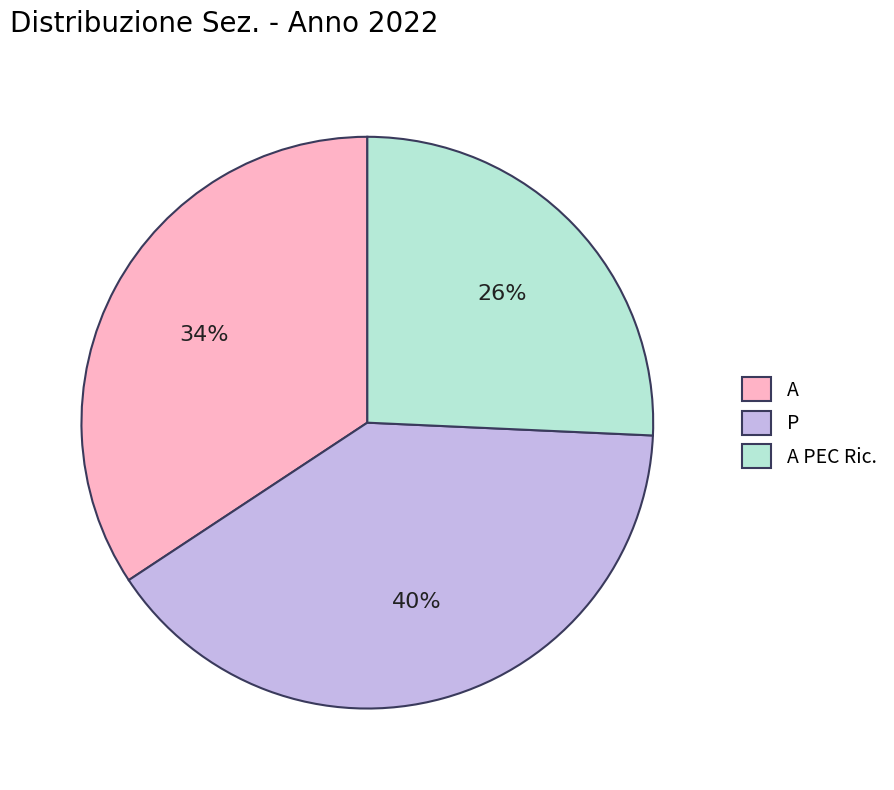

To the nearest percent, what portion does A represent?

34%